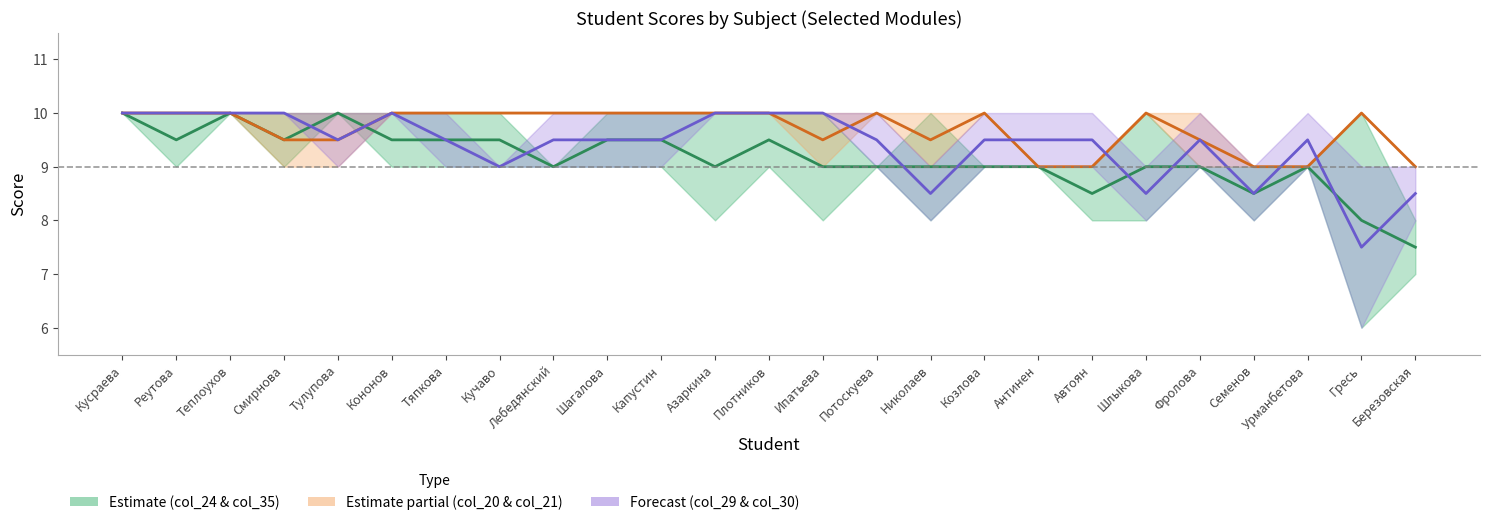

How many Forecast (col_29 & col_30) values are between 9 and 10?

20